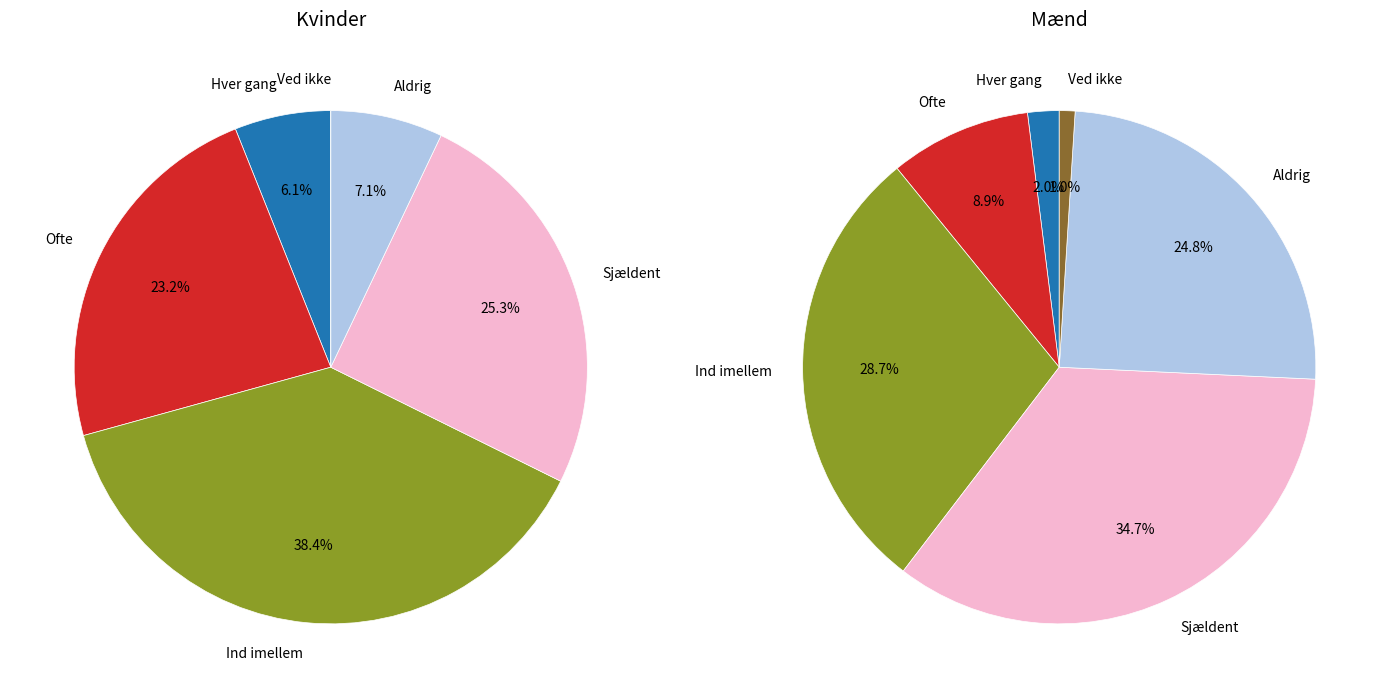

Is the sum of Ind imellem and Ofte greater than half?

Yes